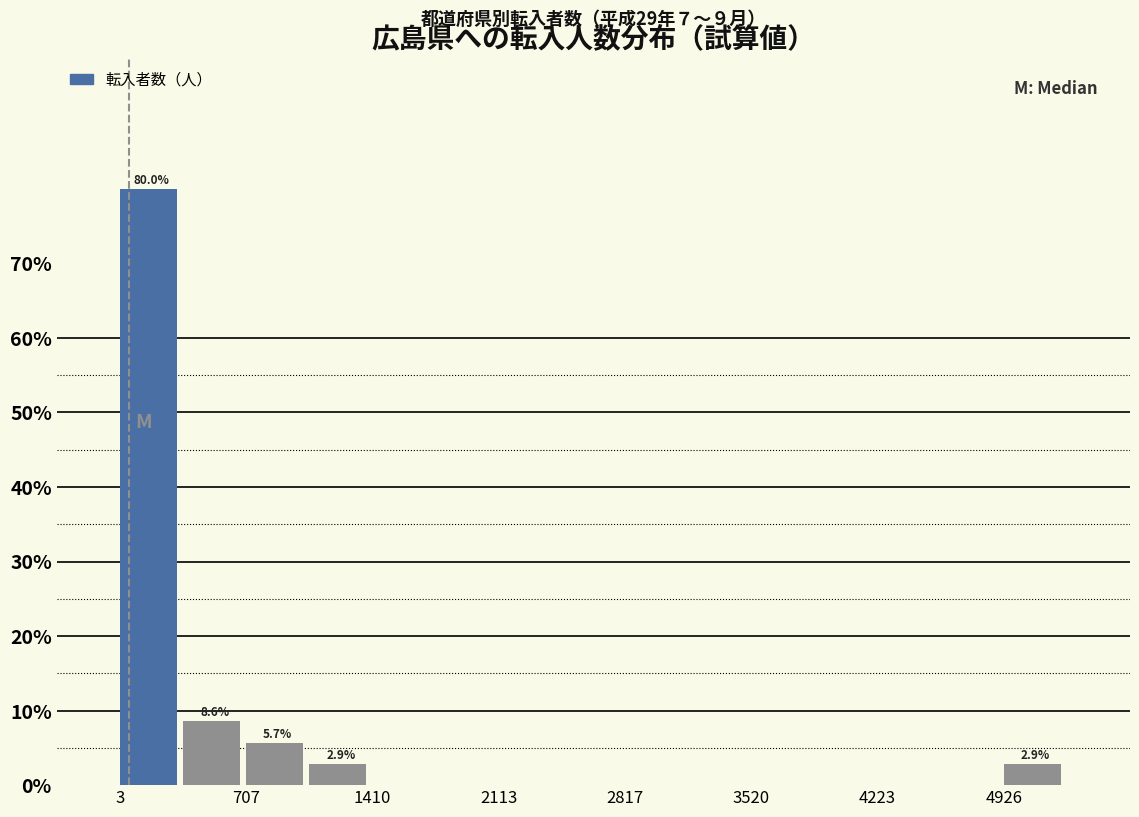

Around what value on the x-axis is the tallest bar? Give the approximate position of its centre, as read against the axis.

200